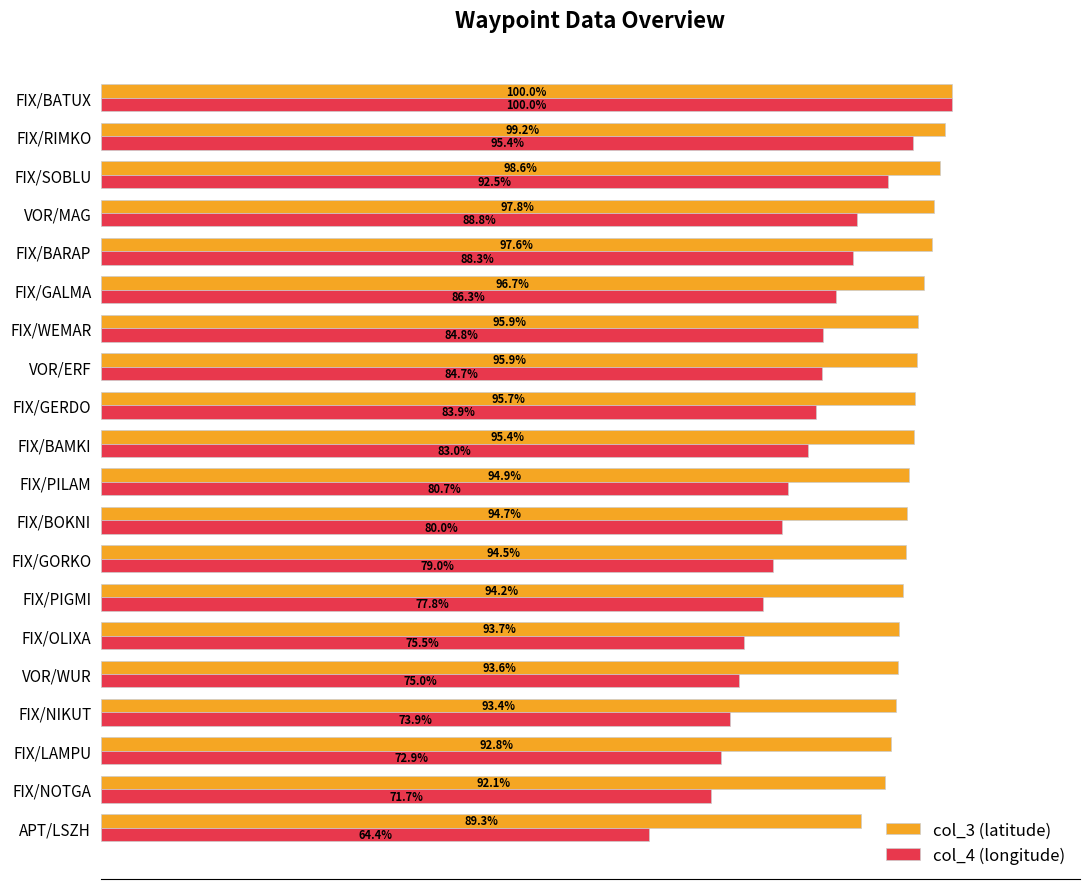

Which series has the largest total across all categories?

col_3 (latitude)